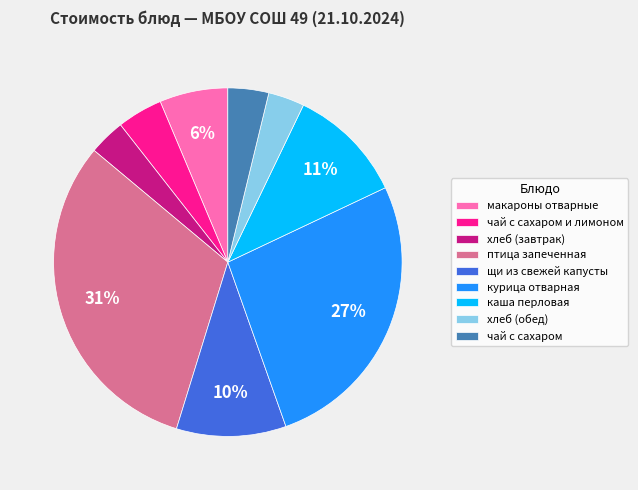

Does курица отварная represent more than half of the total?

No